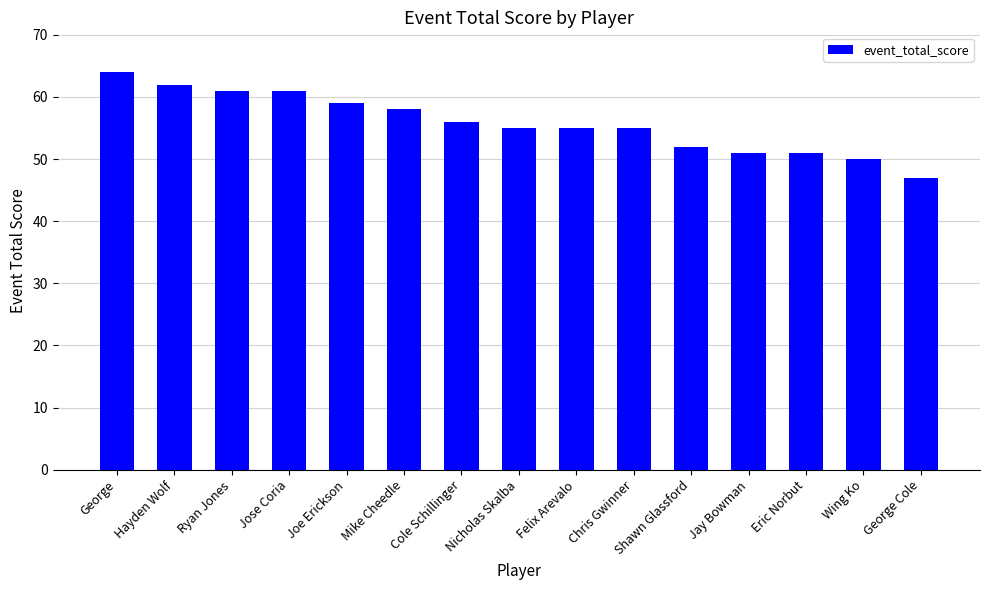

What is the label of the 13th bar from the left?

Eric Norbut